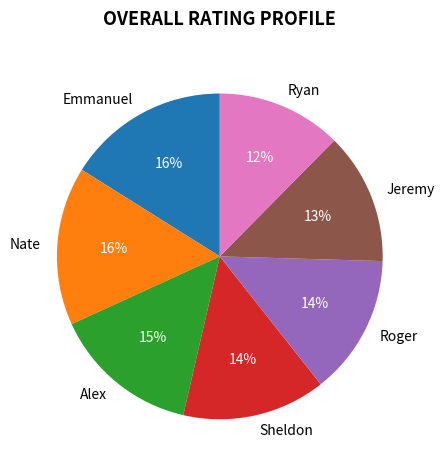

Which category has the smallest portion of the pie?

Ryan